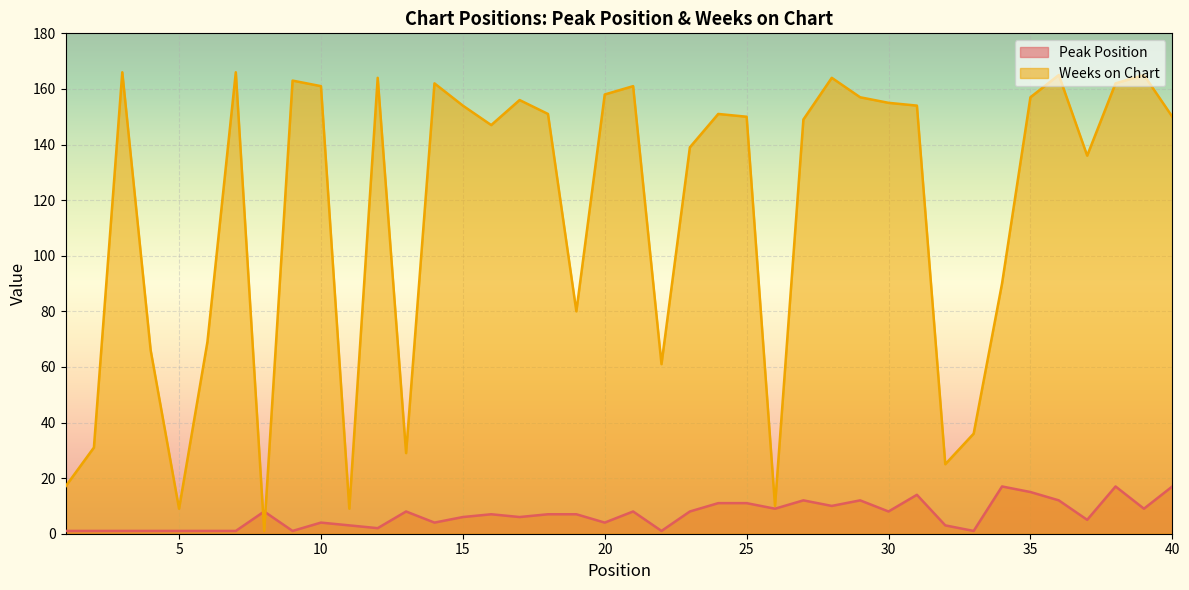

Which series changed the most between 3 and 31?

Peak Position